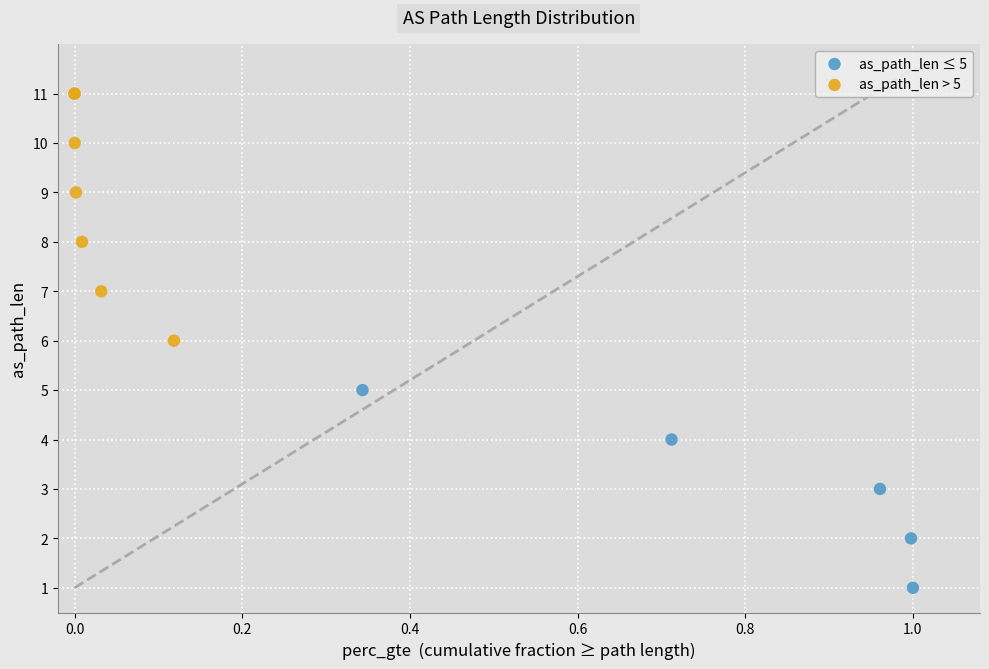

Which series contains the lowest Y value?

as_path_len ≤ 5